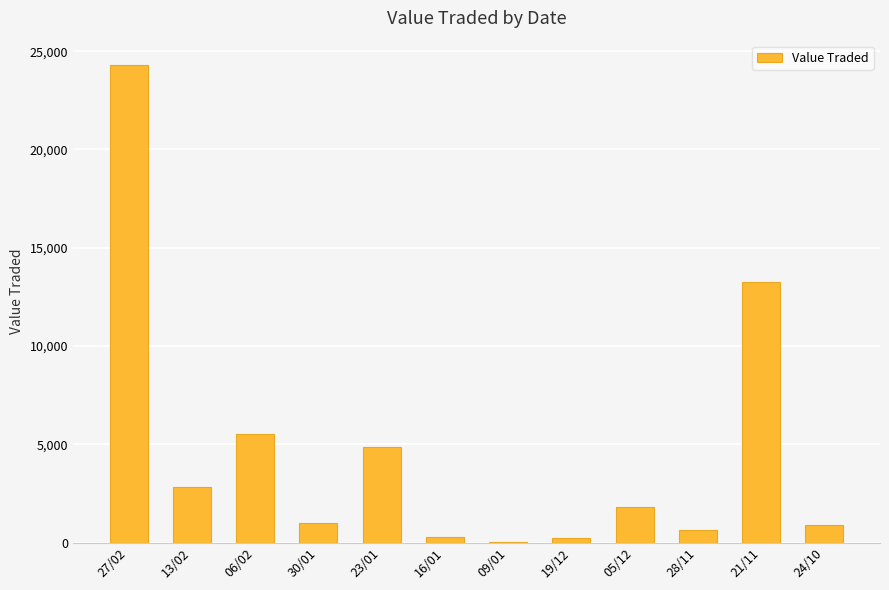

What is the sum of all values?

55678